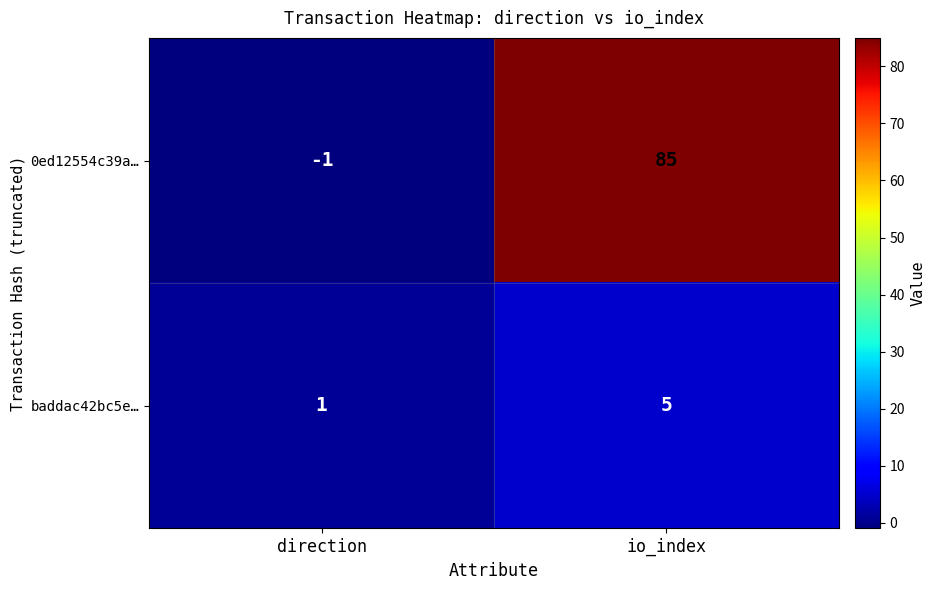

Which category has the highest value in the baddac42bc5e… series?

io_index